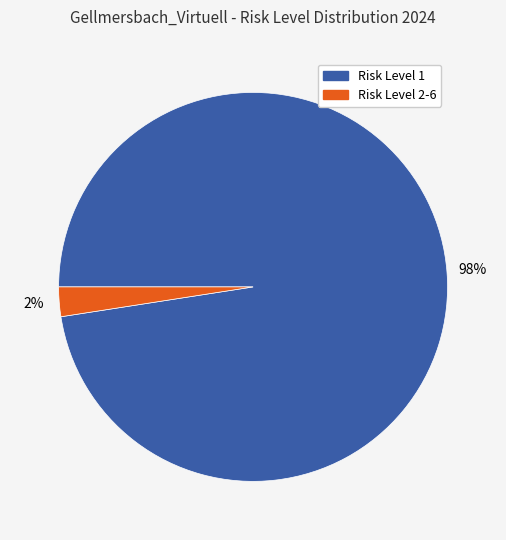

To the nearest percent, what is the average slice percentage?

50%